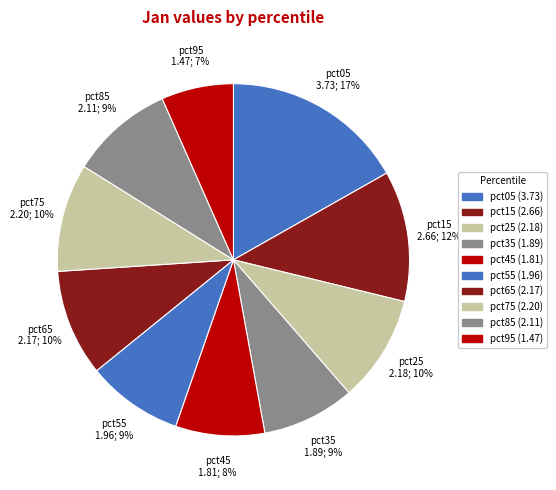

Do pct35 and pct25 together represent more than half of the pie?

No